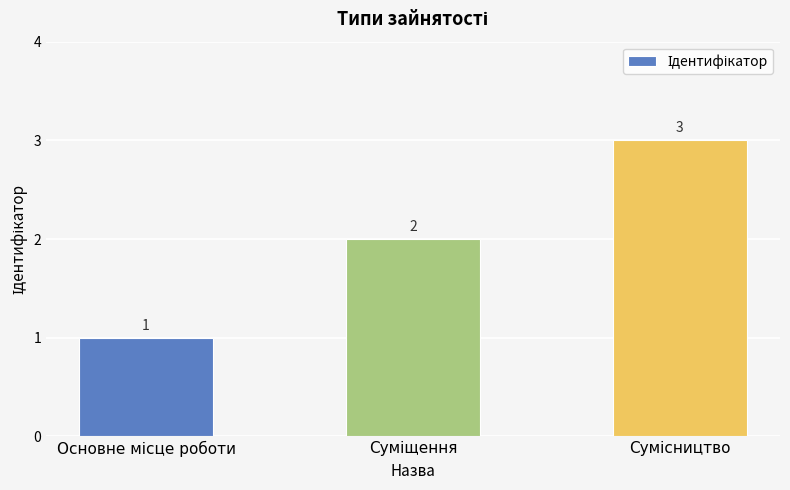

What is the value of the 2nd bar from the left?

2